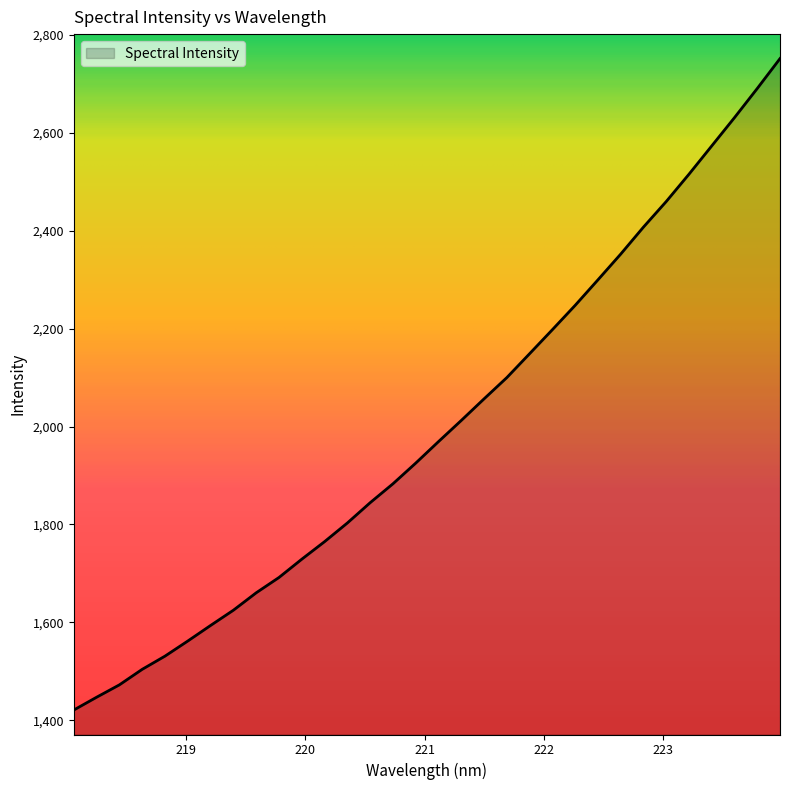

What is the smallest value displayed?

1421.0